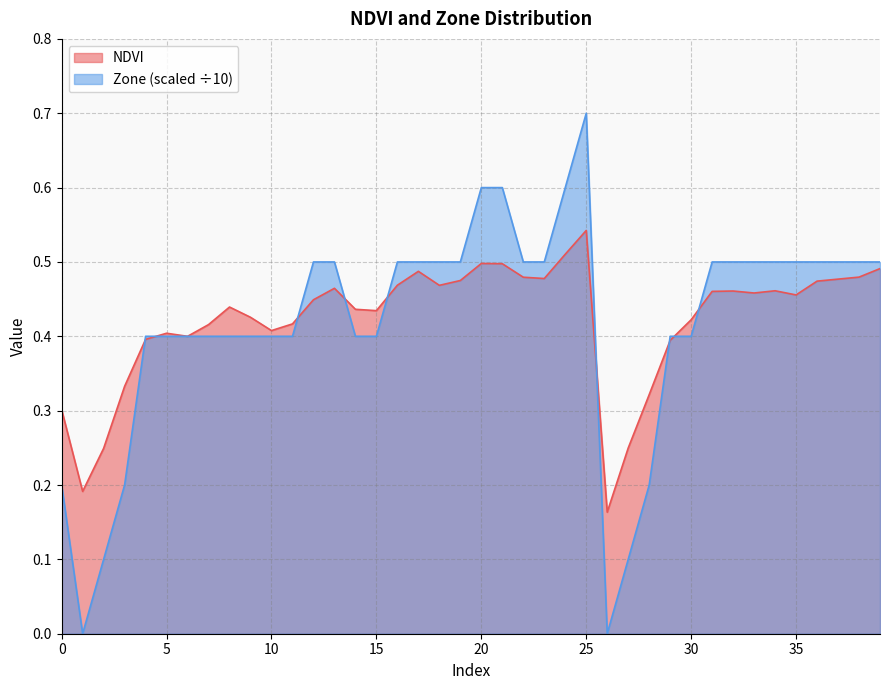

Is the value of NDVI at 33 greater than the value of Zone at 0?

Yes